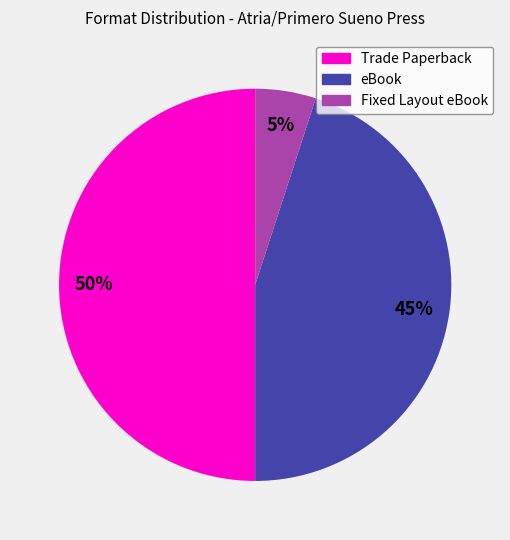

Does Fixed Layout eBook represent more than half of the total?

No